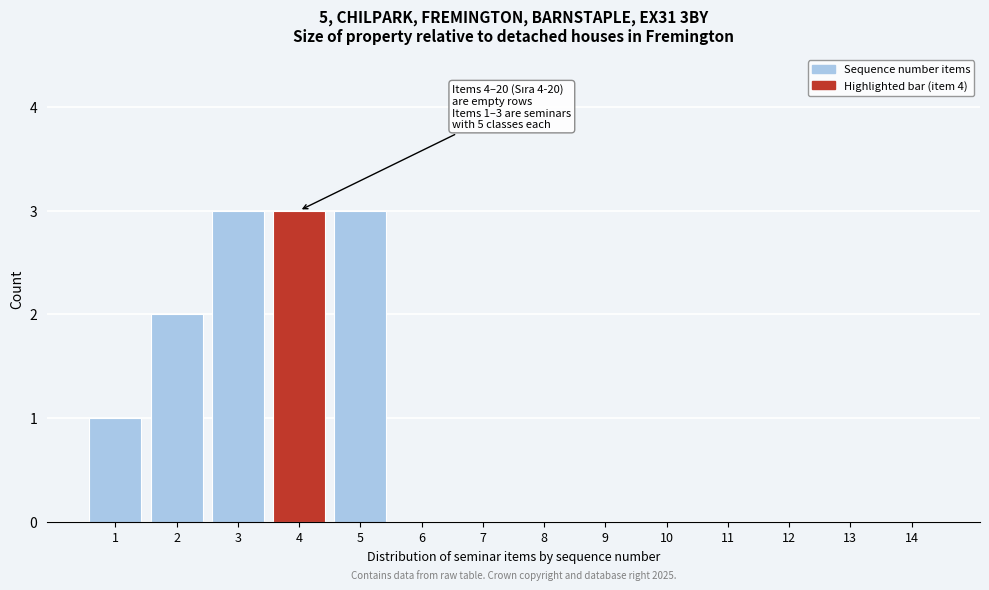

Reading right to left, transcribe all the data shown in this chart.

14=0	13=0	12=0	11=0	10=0	9=0	8=0	7=0	6=0	5=3	4=3	3=3	2=2	1=1